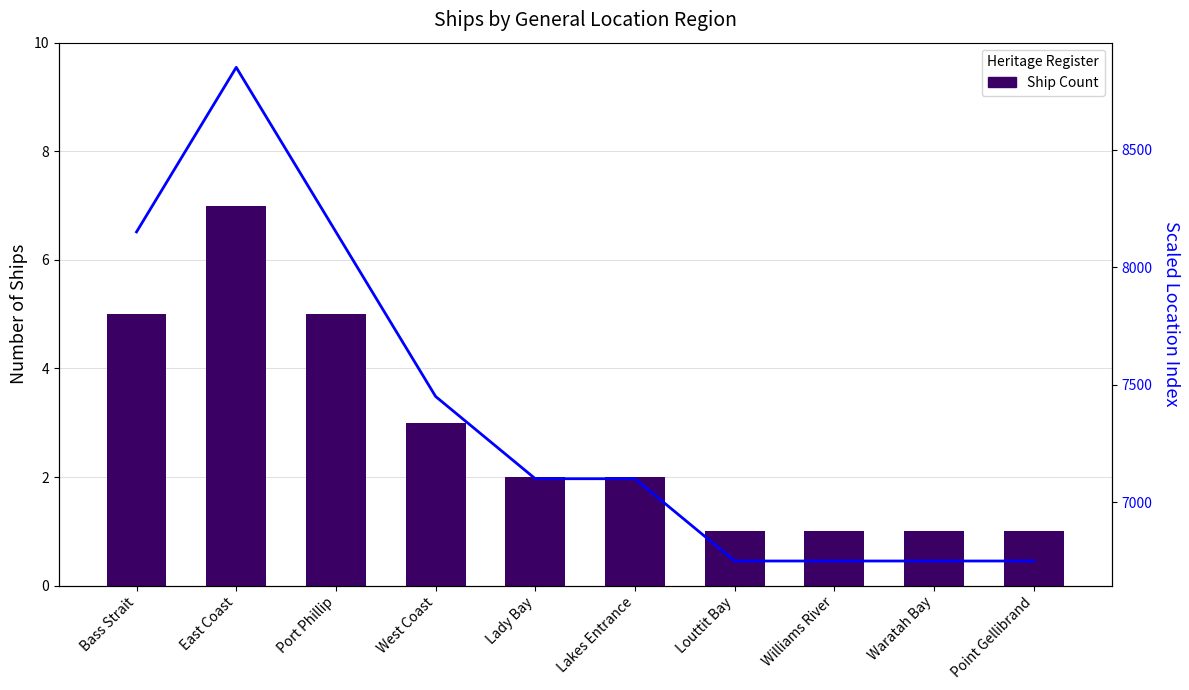

What is the label of the 6th bar from the left?

Lakes Entrance